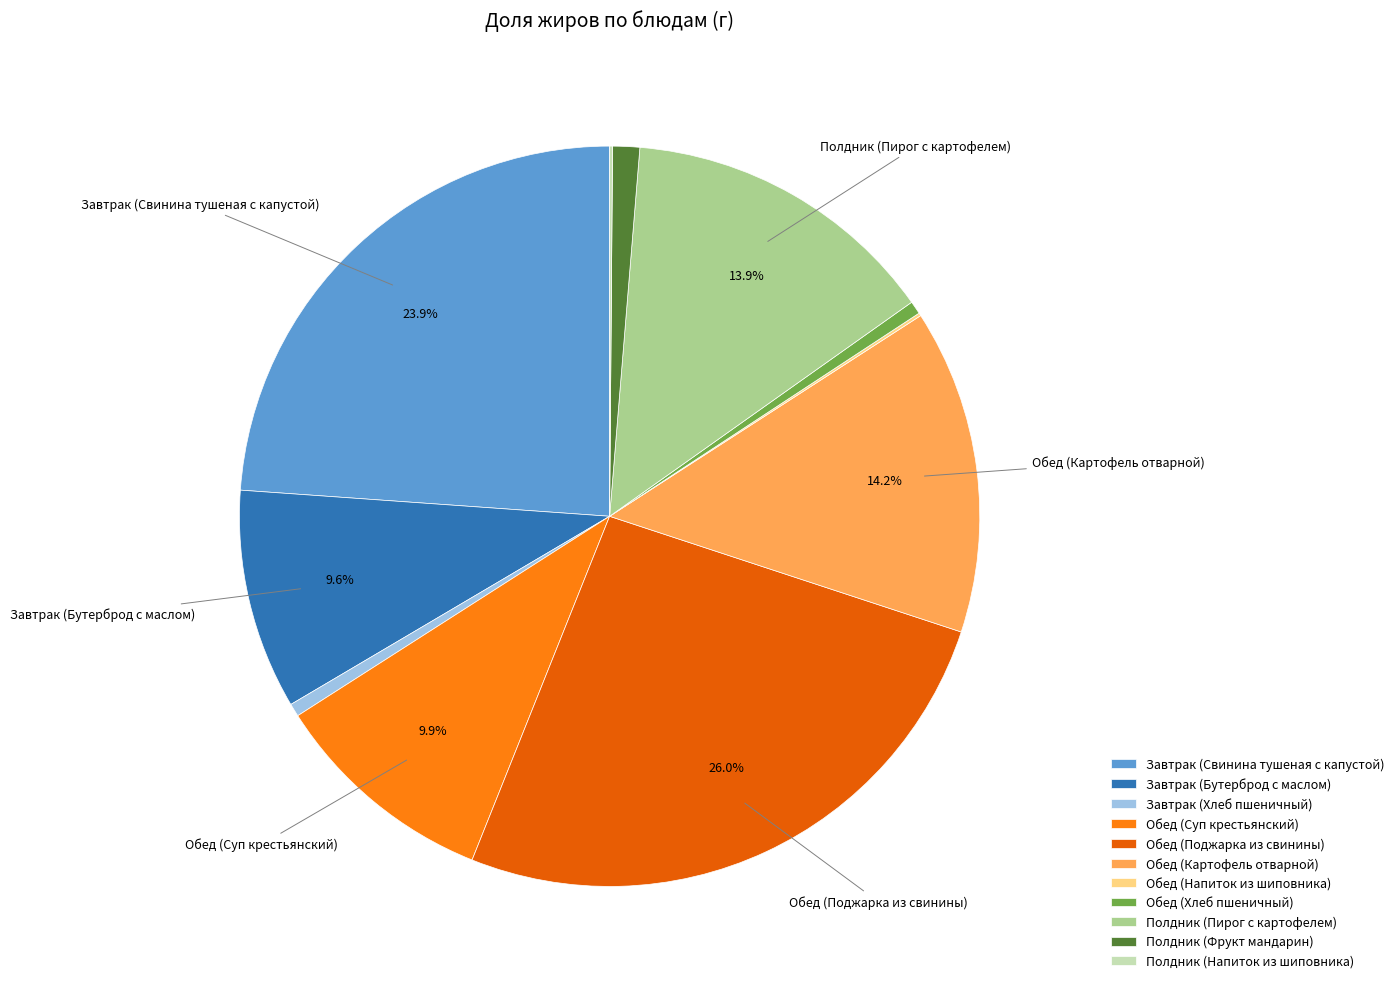

Does any single category account for the majority?

No